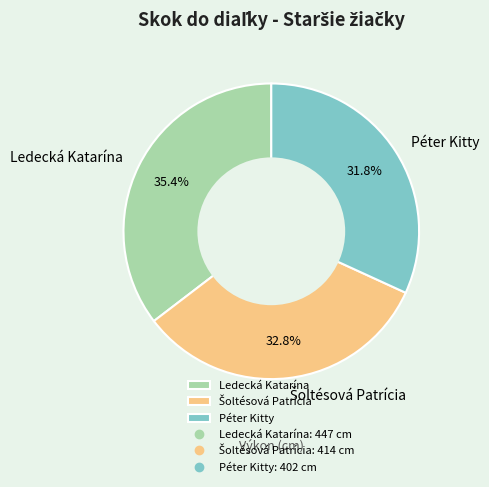

How much of the chart is everything except Ledecká Katarína?

64.6%